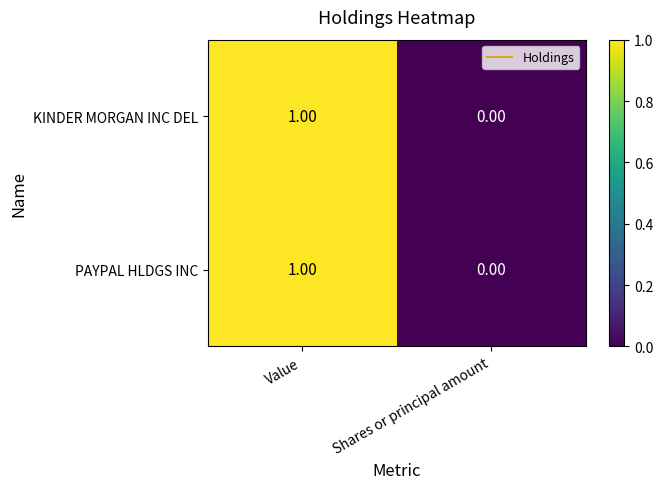

List the labels in order of PAYPAL HLDGS INC value, largest first.

Value, Shares or principal amount